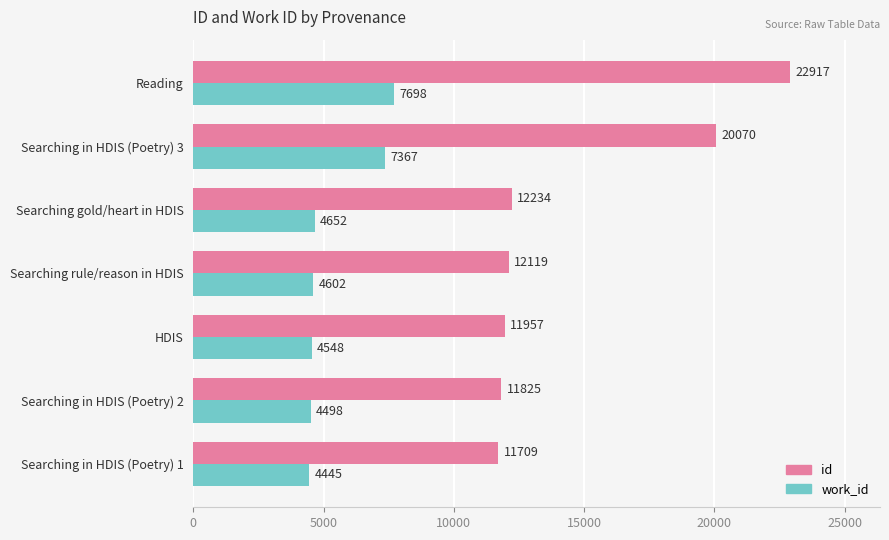

The value of id at Searching in HDIS (Poetry) 3 is 30179. True or false?

False